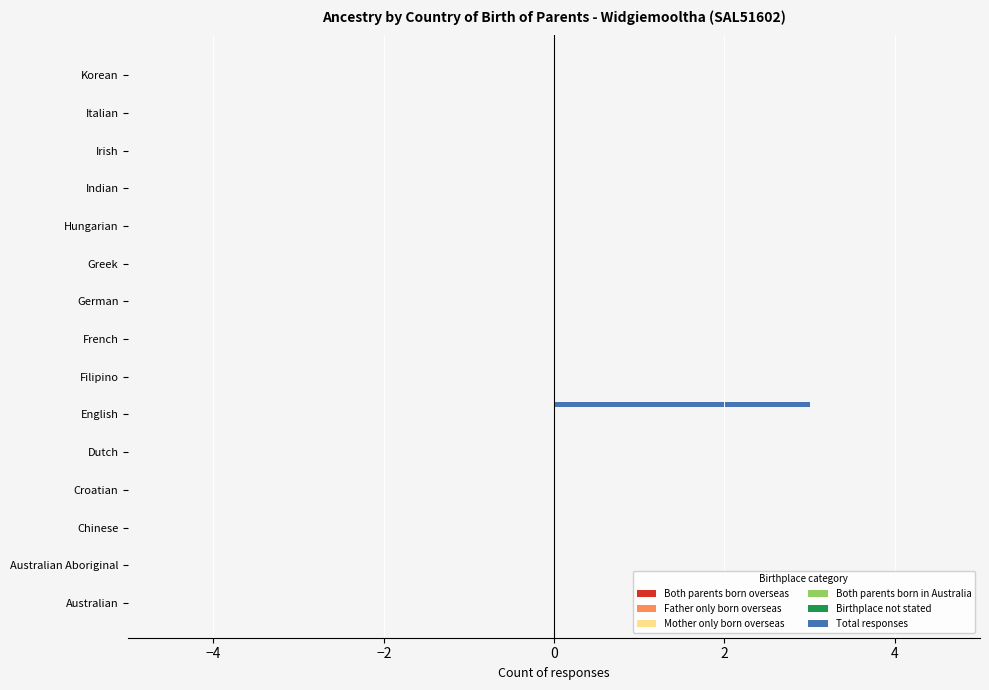

What is the maximum value shown in the chart?

3